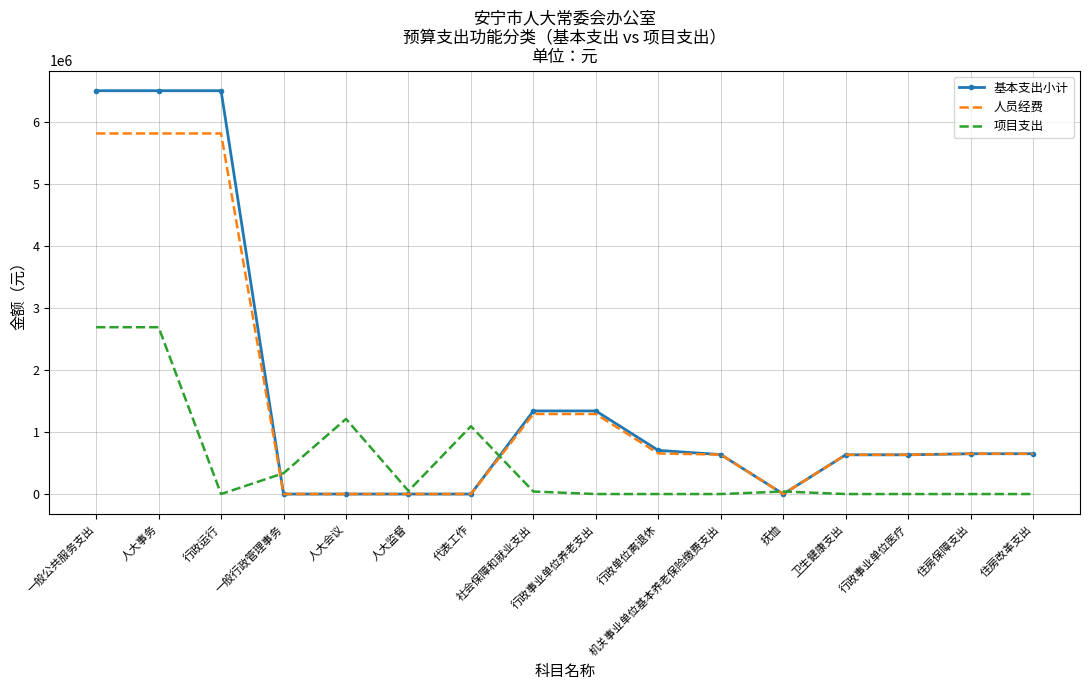

What is the greatest value displayed?

6510031